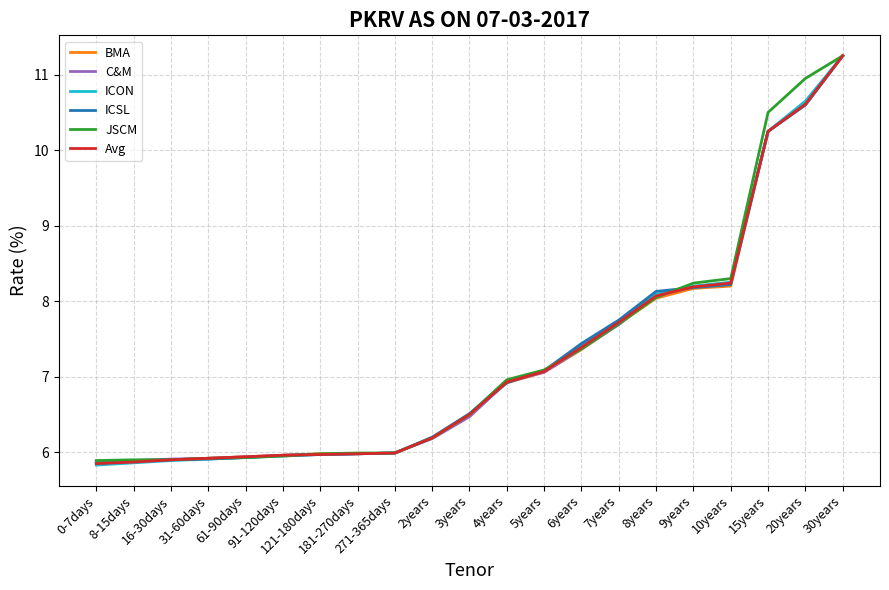

Does the chart have visible grid lines?

Yes